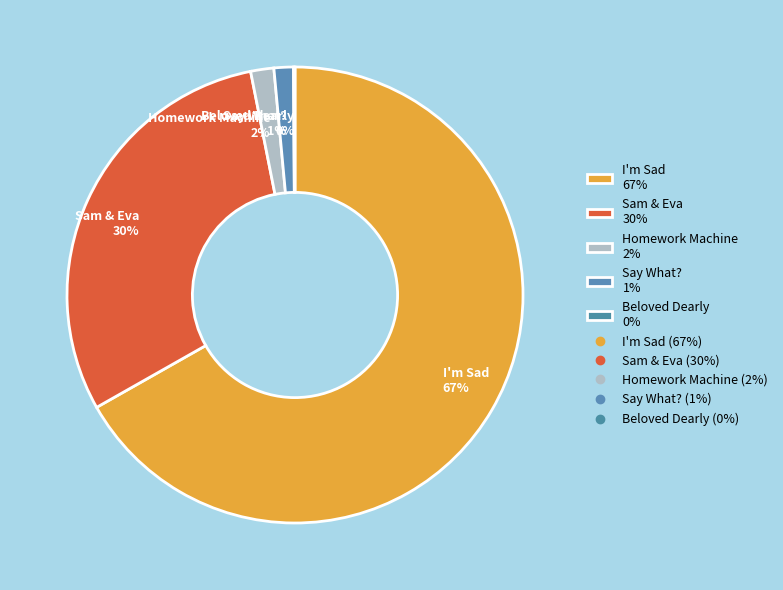

Between Sam & Eva 30% and I'm Sad 67%, which is larger?

I'm Sad 67%